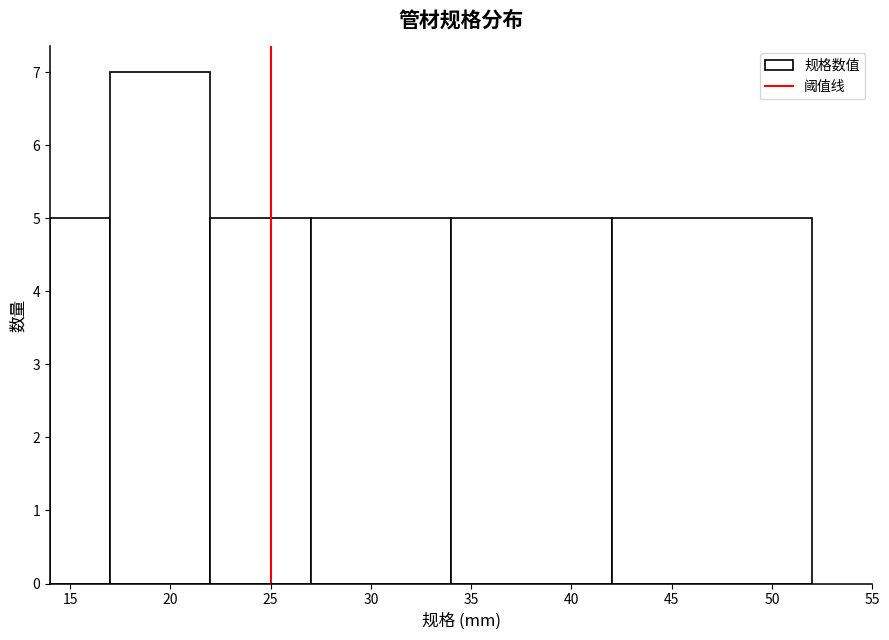

Reading left to right, transcribe this chart: for each bar, give the range it covers on the x-axis and its height. The values are not printed on the chart, so give them approximately, as read against the axis.

14 to 17: 5
17 to 22: 7
22 to 27: 5
27 to 34: 5
34 to 42: 5
42 to 52: 5